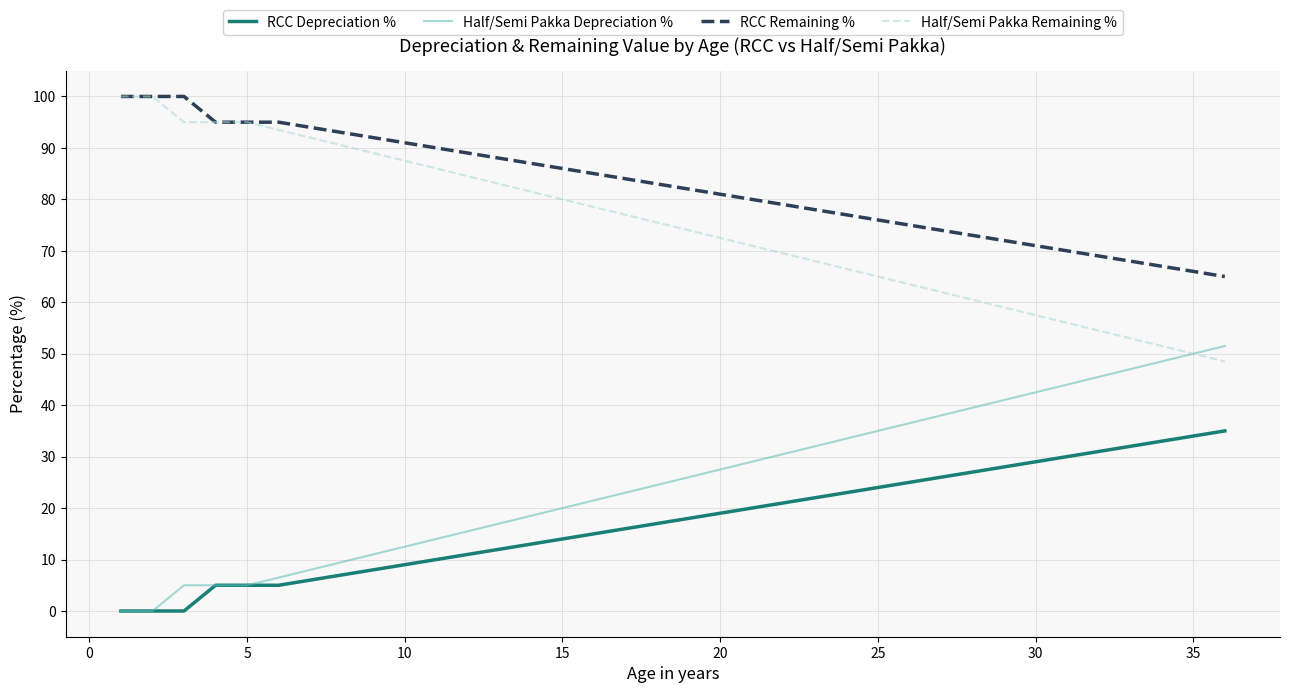

What is the greatest value displayed?

100.0